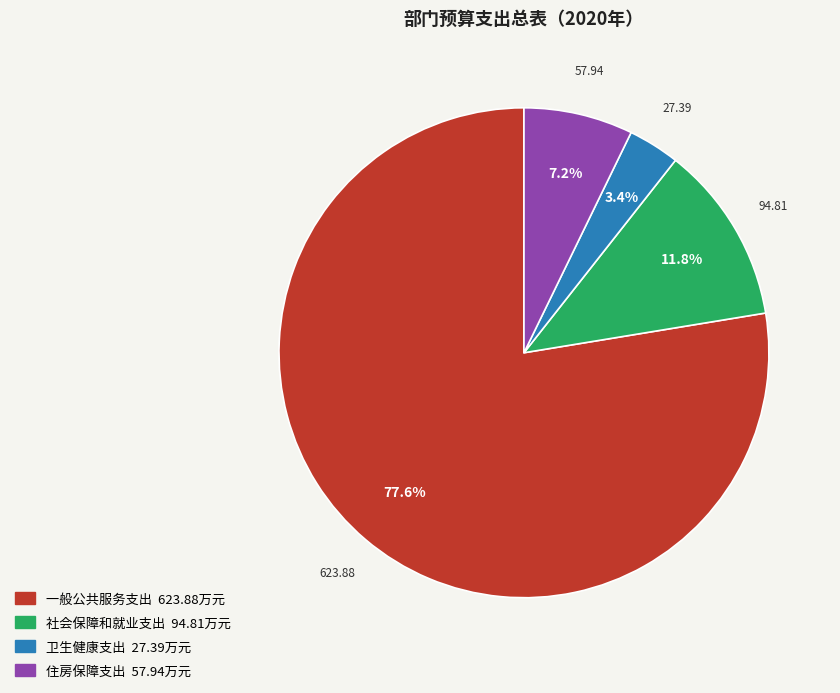

Does 社会保障和就业支出 account for over 50% of the chart?

No